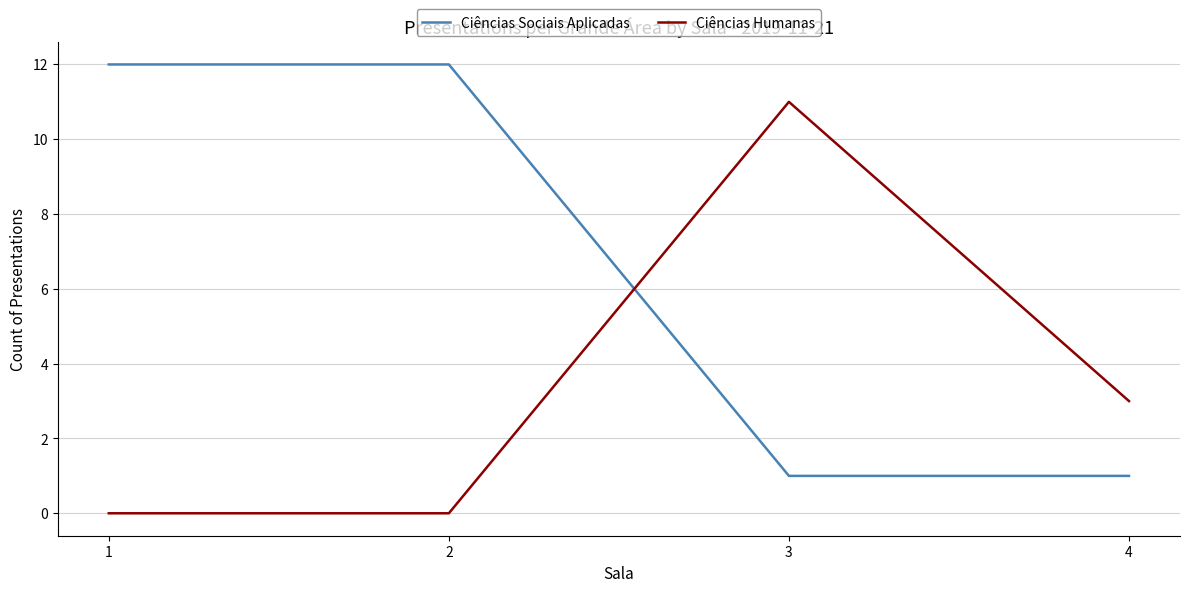

At how many categories does at least one series exceed 0?

4